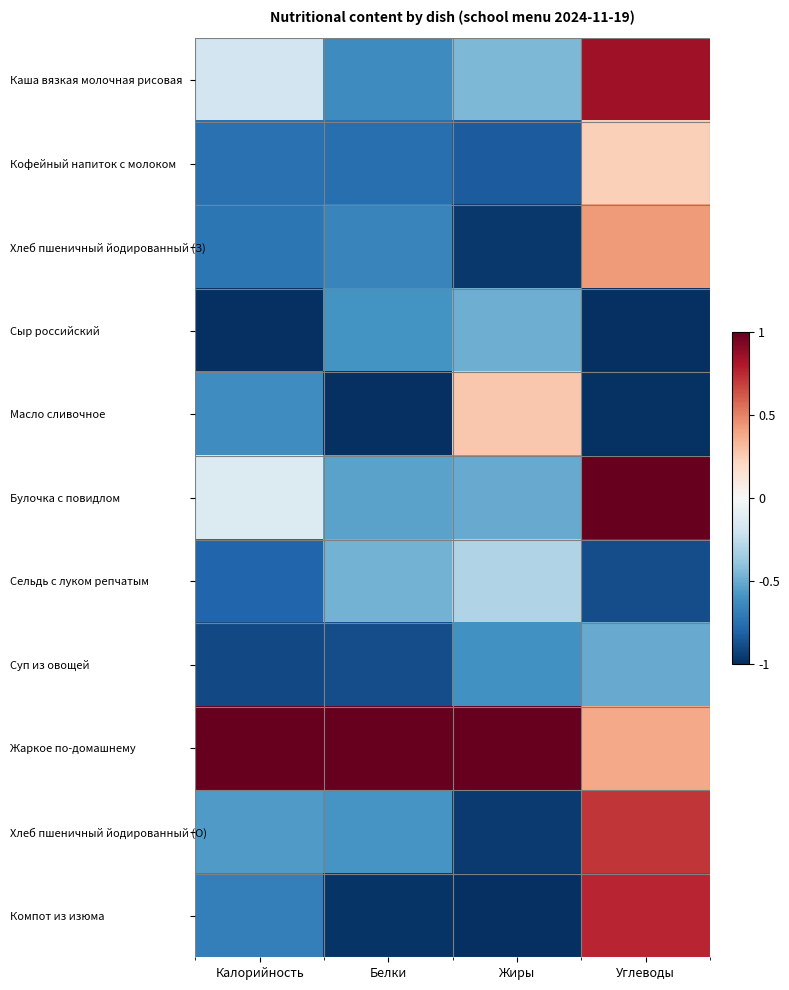

At Углеводы, list the series in order from smallest to largest.

Сыр российский, Масло сливочное, Сельдь с луком репчатым, Суп из овощей, Кофейный напиток с молоком, Жаркое по-домашнему, Хлеб пшеничный йодированный (З), Хлеб пшеничный йодированный (О), Компот из изюма, Каша вязкая молочная рисовая, Булочка с повидлом